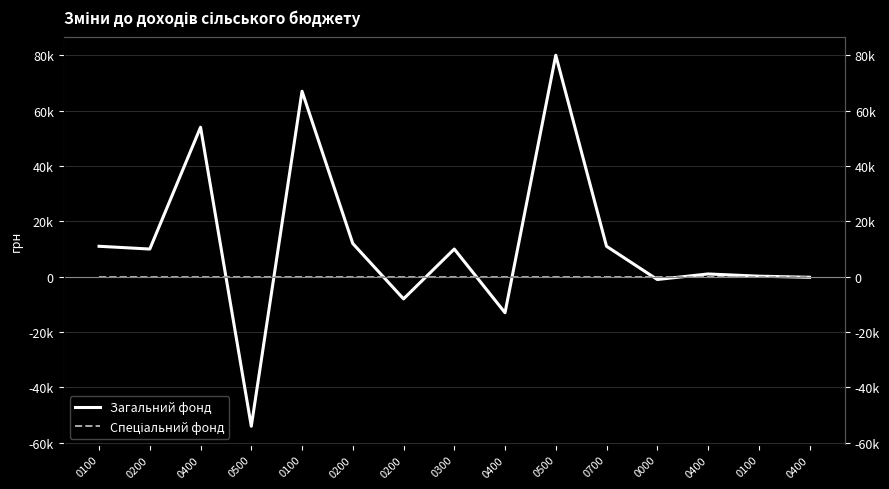

What is the label of the 8th point from the right?

0300